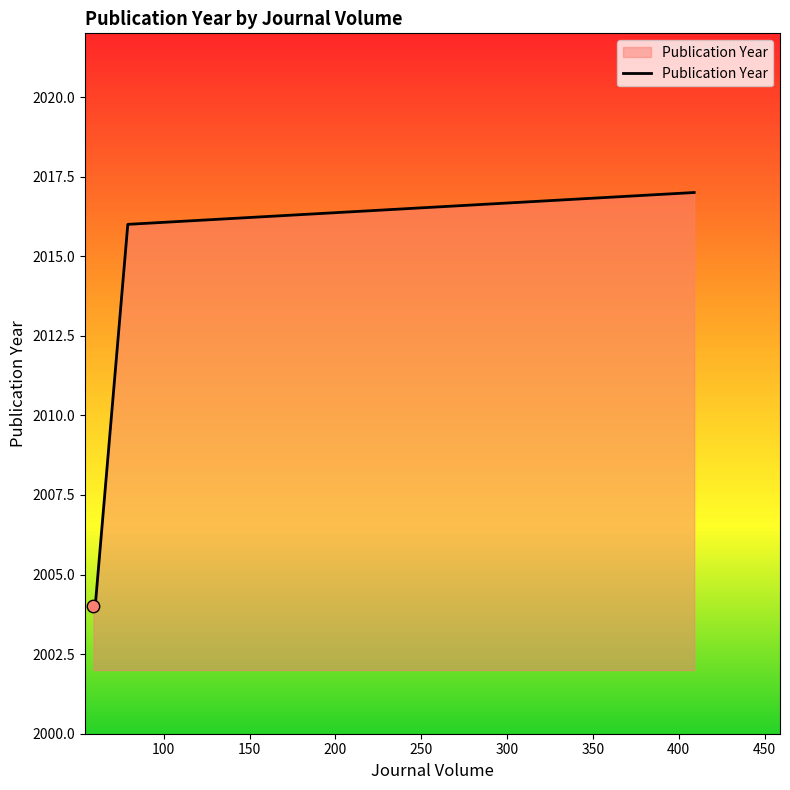

What is the difference between the second highest and minimum values?

12